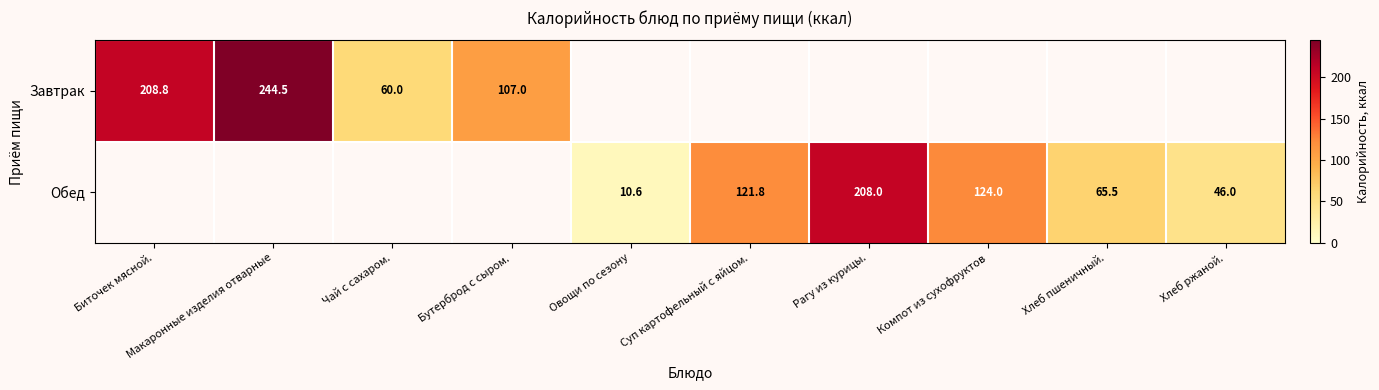

The Обед series shows 163.6 at Компот из сухофруктов. True or false?

False